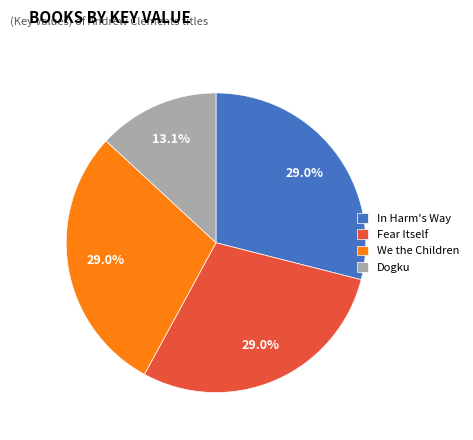

To the nearest percent, what portion does Dogku represent?

13%